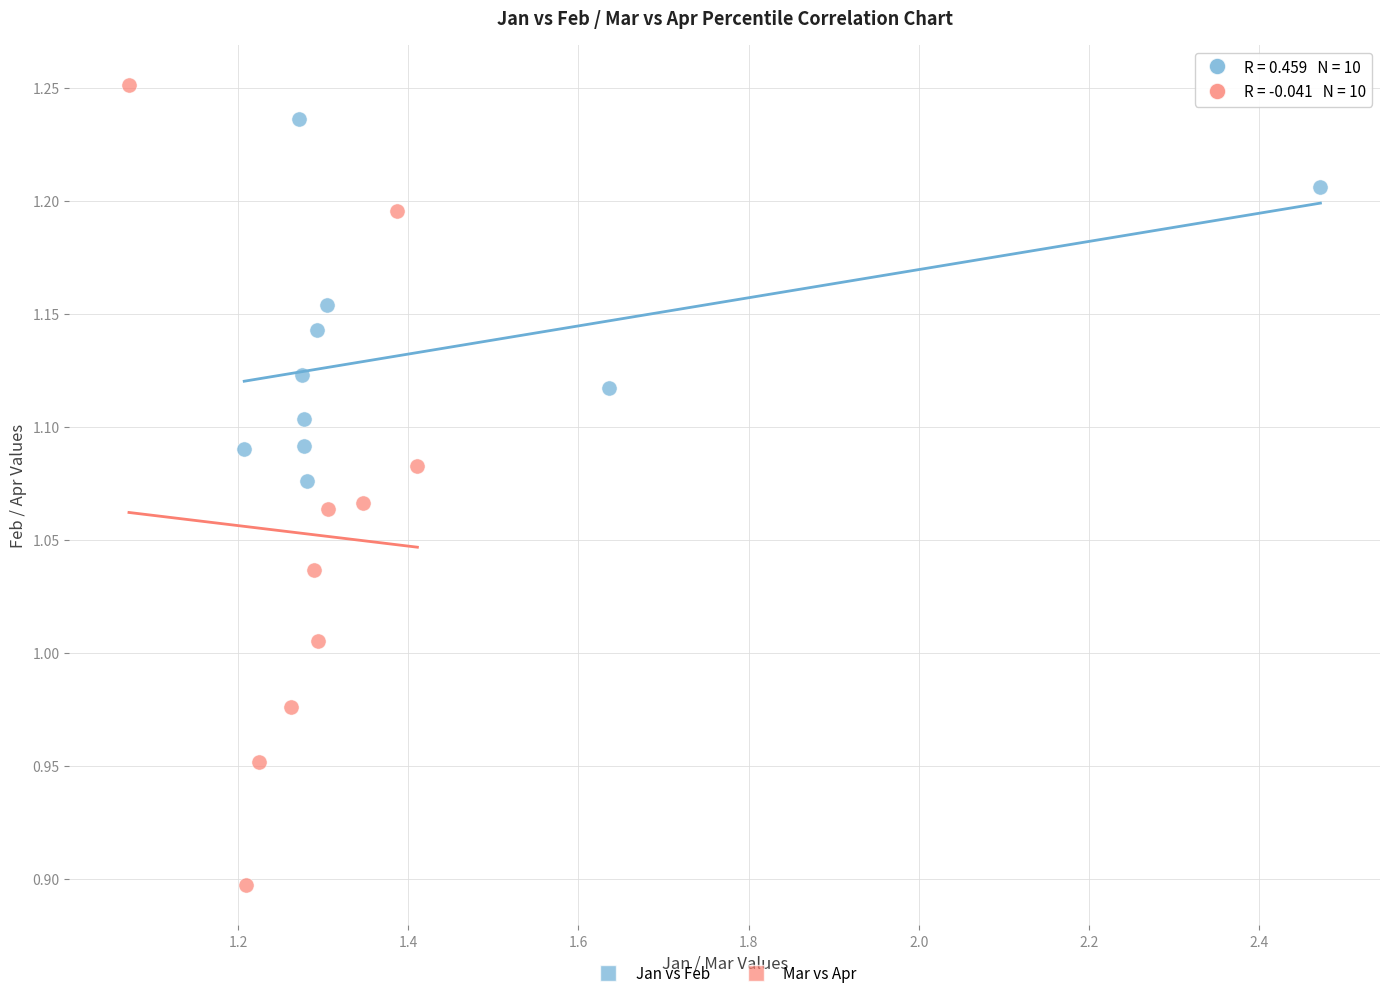

Which series reaches the minimum Y coordinate?

Mar vs Apr